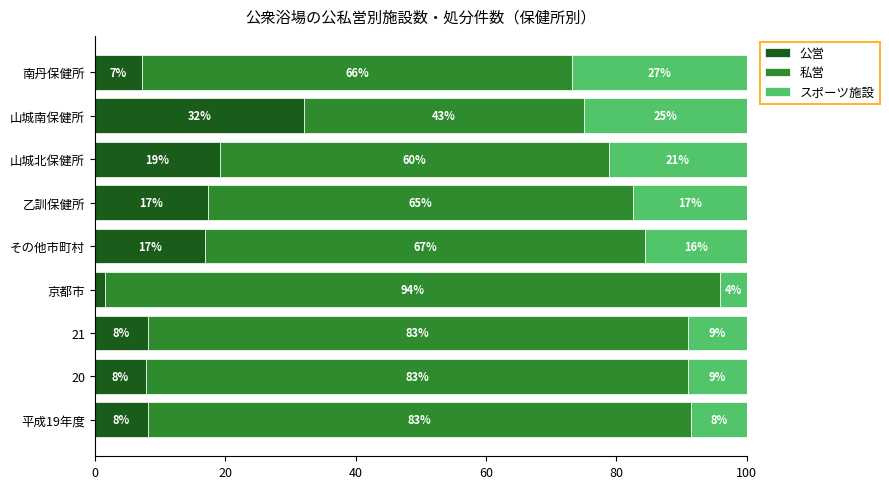

What is the total value across all series at 南丹保健所?

100.0